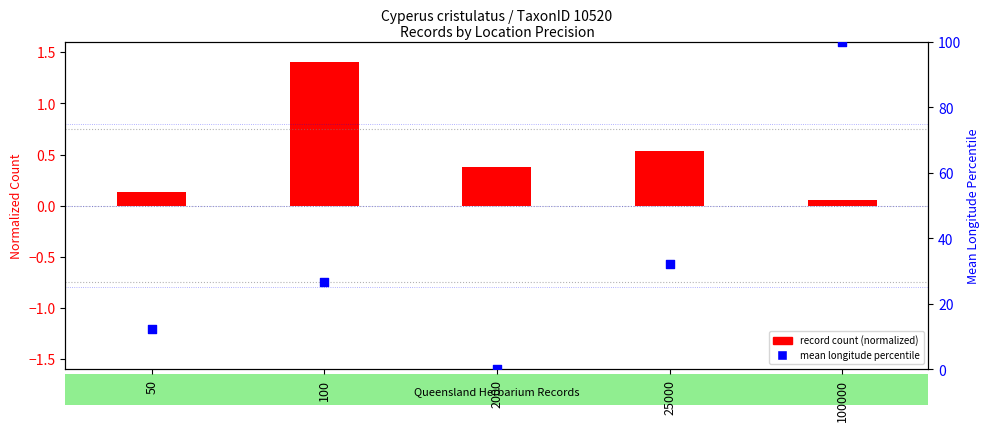

At how many categories does at least one series exceed 55?

1